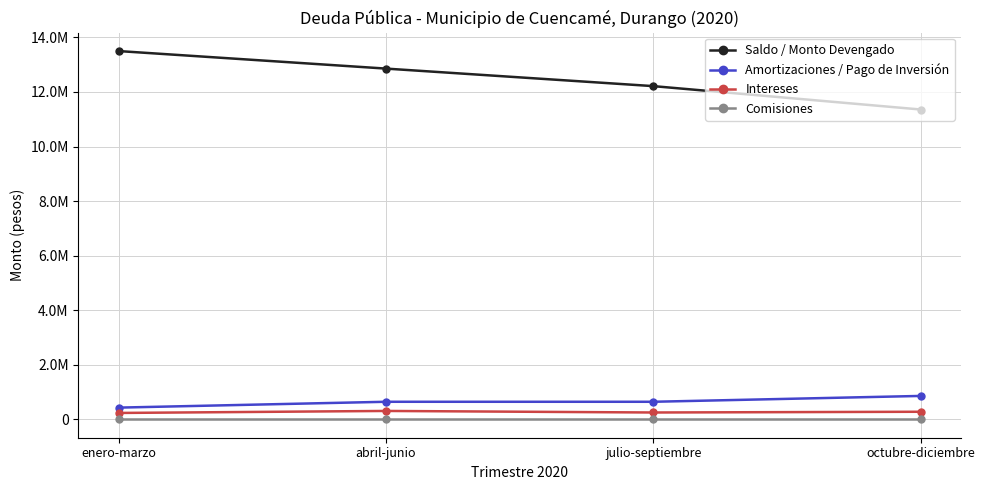

What are all the series names shown in the legend?

Saldo / Monto Devengado, Amortizaciones / Pago de Inversión, Intereses, Comisiones